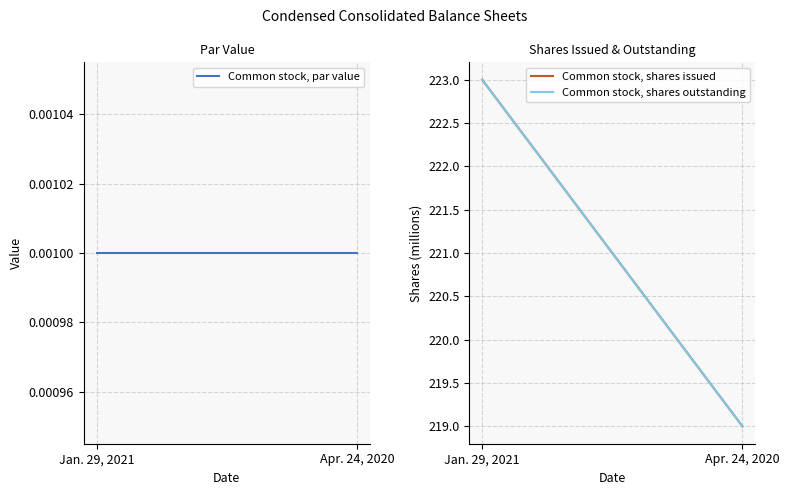

How many lines are shown in the chart?

3